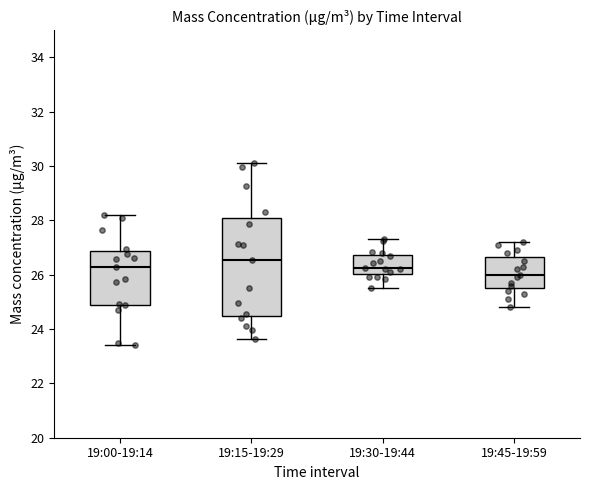

Which box's median line is the lowest?

19:45-19:59